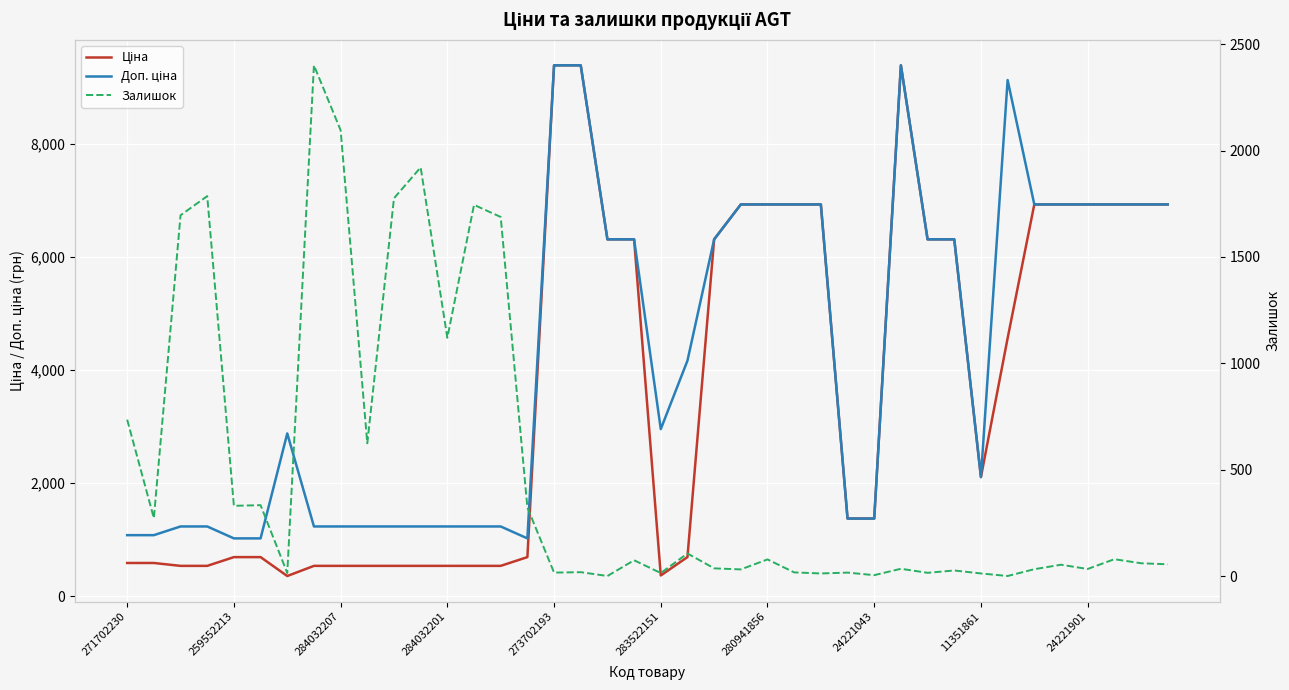

How many values in the Доп. ціна series are below 4165?

20